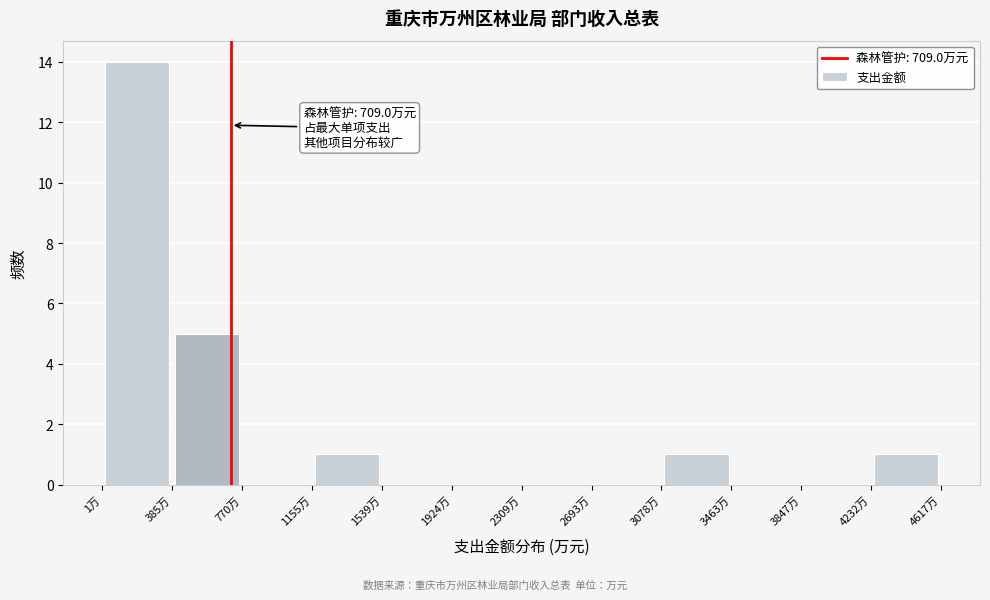

Over which range of the x-axis is the bar tallest?

0 to 400